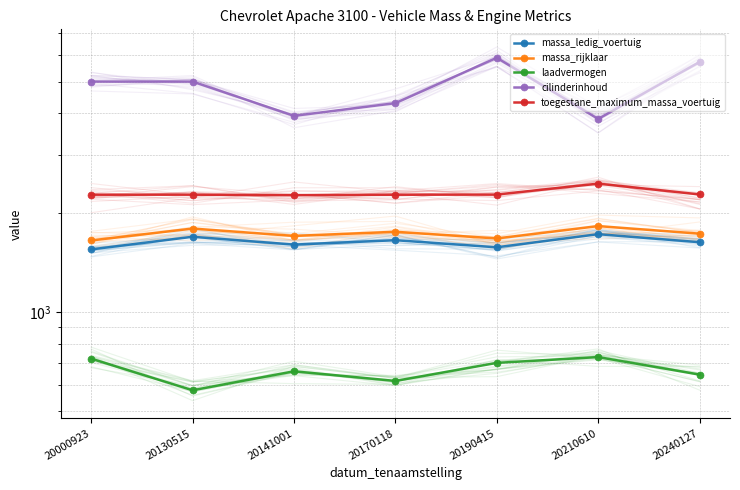

True or false: massa_rijklaar has more than 0 interior local peaks.

True